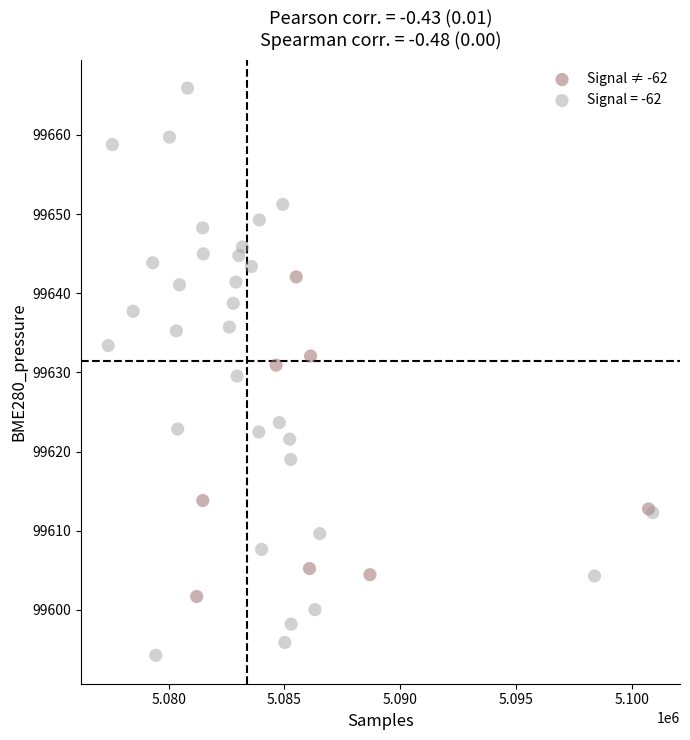

Which series contains the highest Y value?

Signal = -62